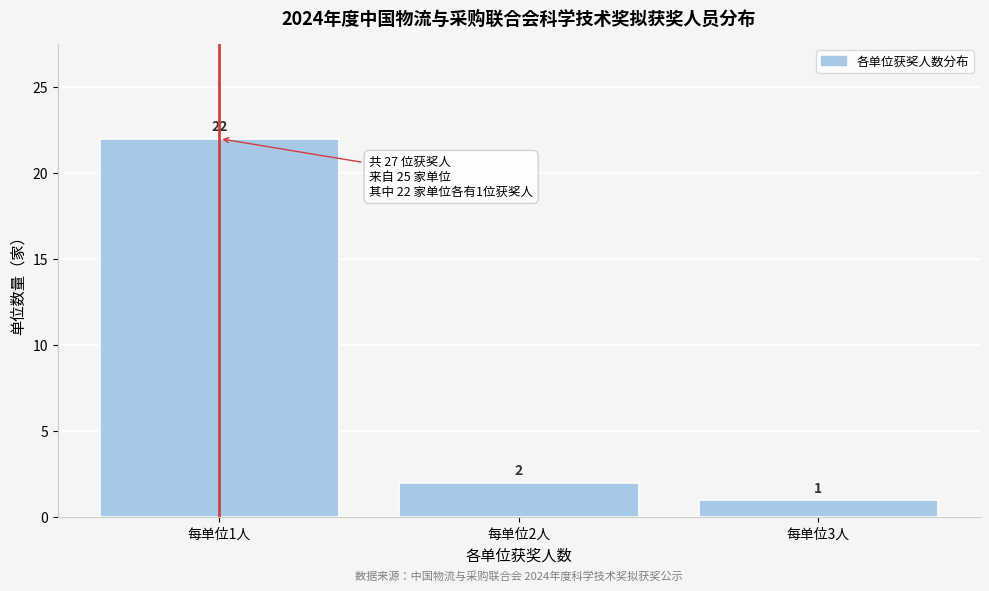

Reading left to right, what are all the values shown in this chart?

22	2	1